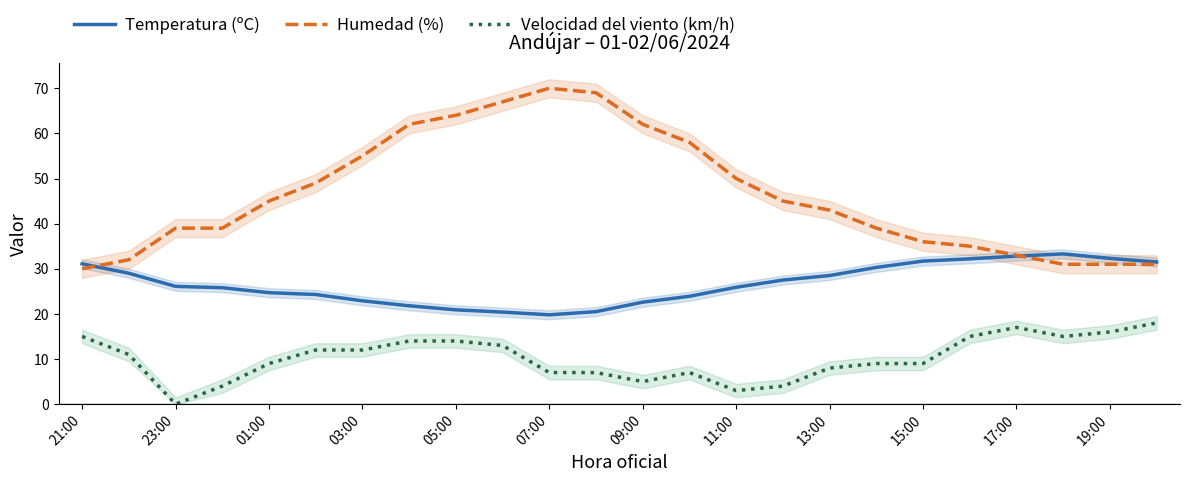

Is it true that Velocidad del viento (km/h) equals 7.0 at 13?

True